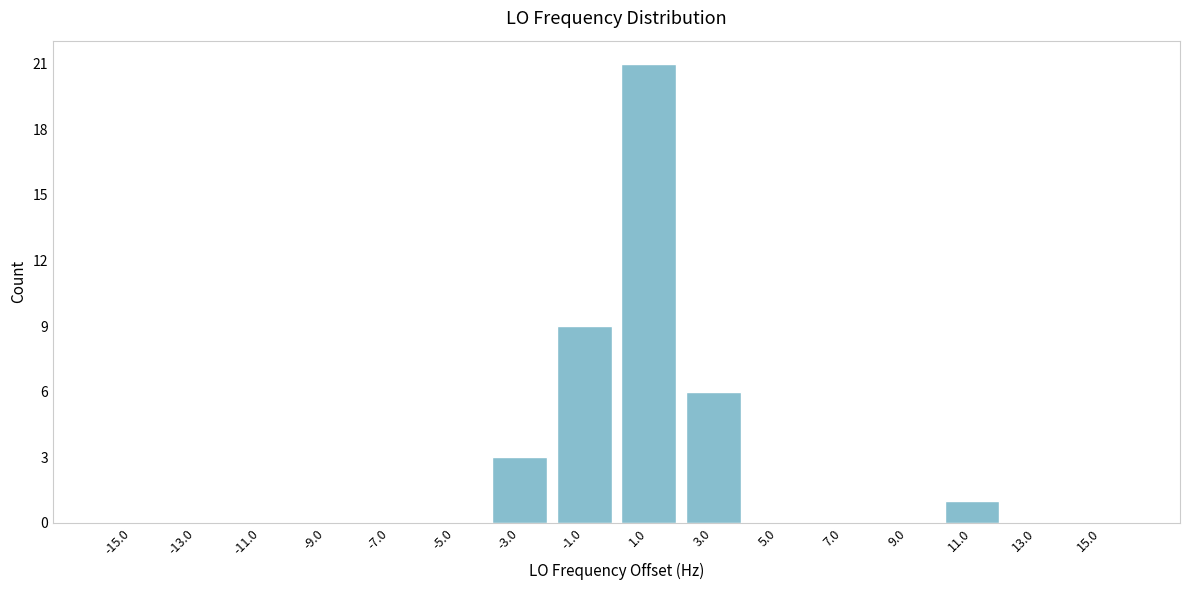

What is the height of the bar covering -4 to -2 on the x-axis? The values are not printed on the chart, so give them approximately, as read against the axis.

3